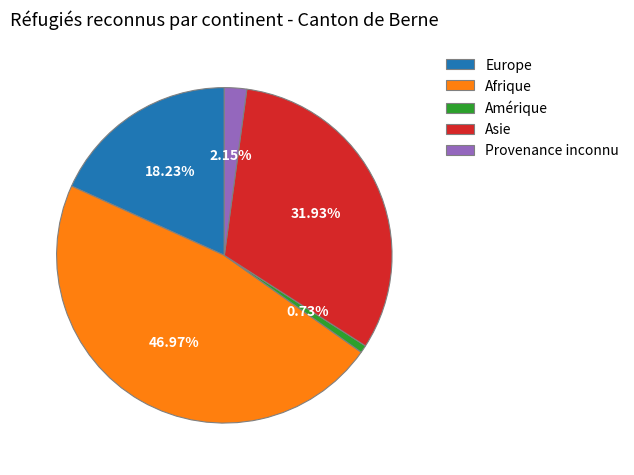

Is it true that Asie is 32% of the pie?

True